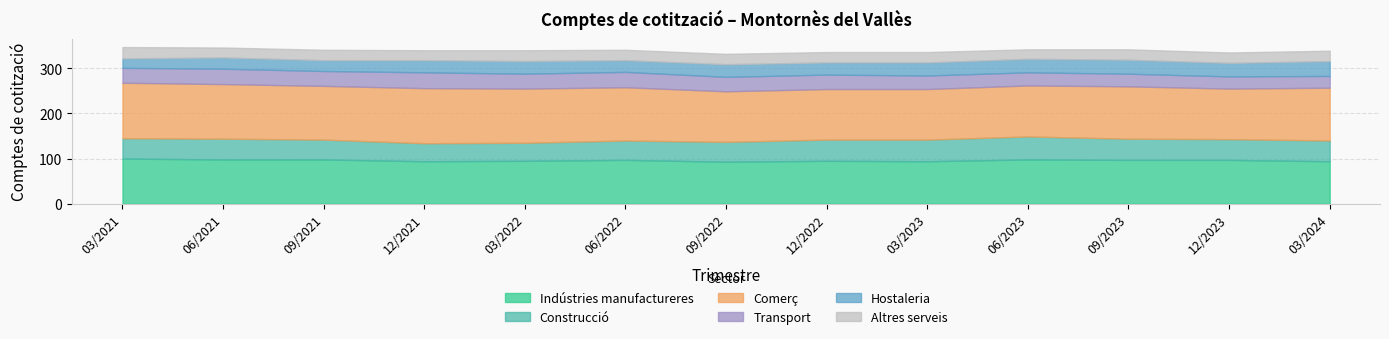

How many data points in Construcció are less than 46?

6